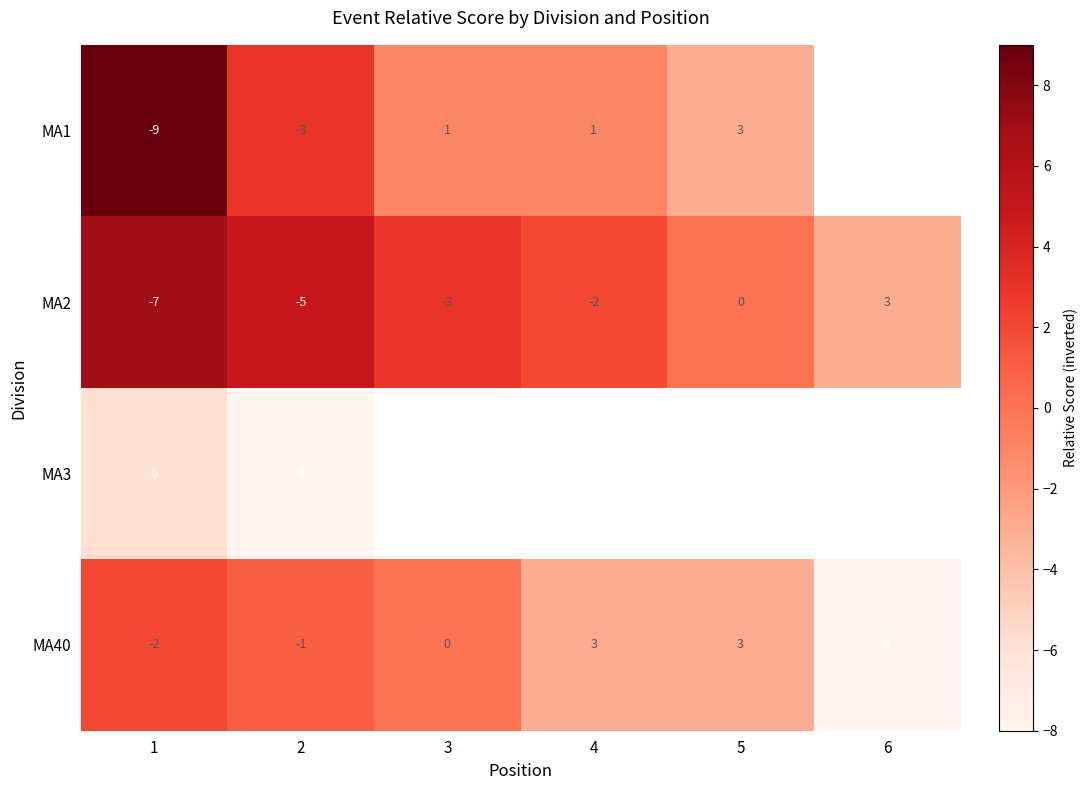

At how many categories does at least one series exceed -1?

5